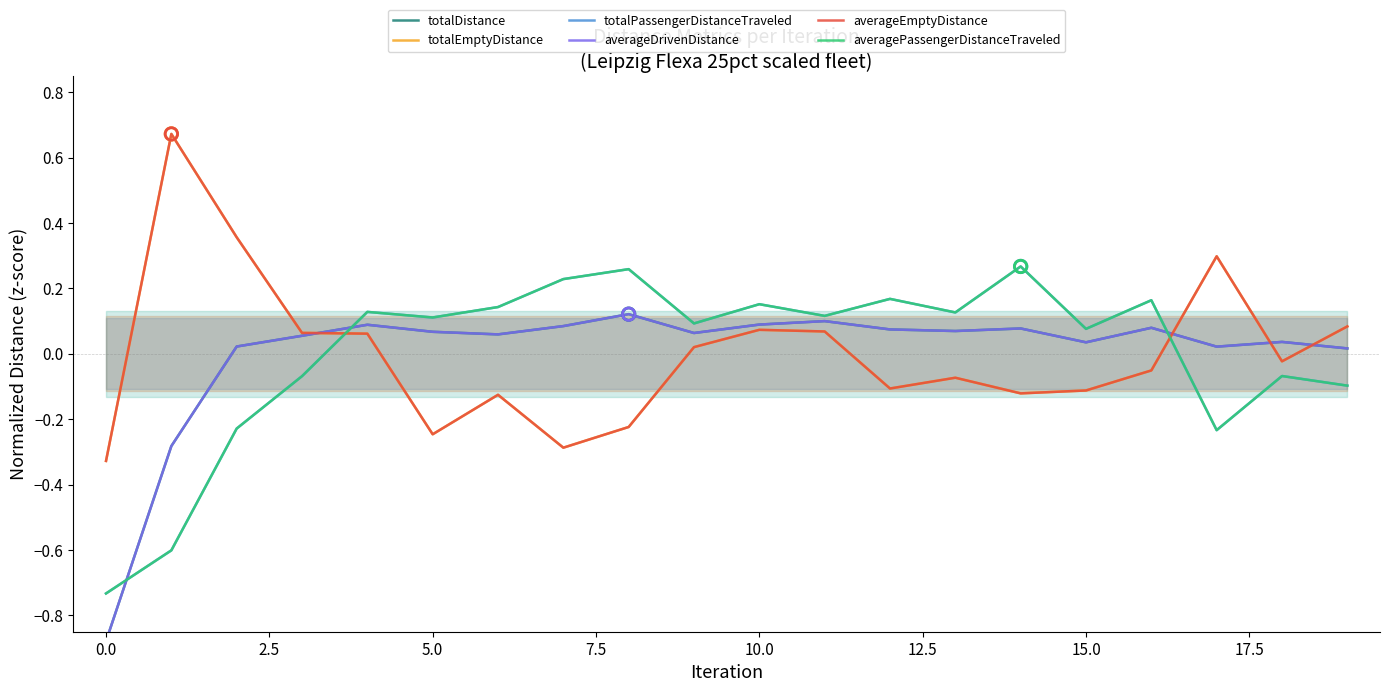

At how many categories does at least one series exceed 0?

19